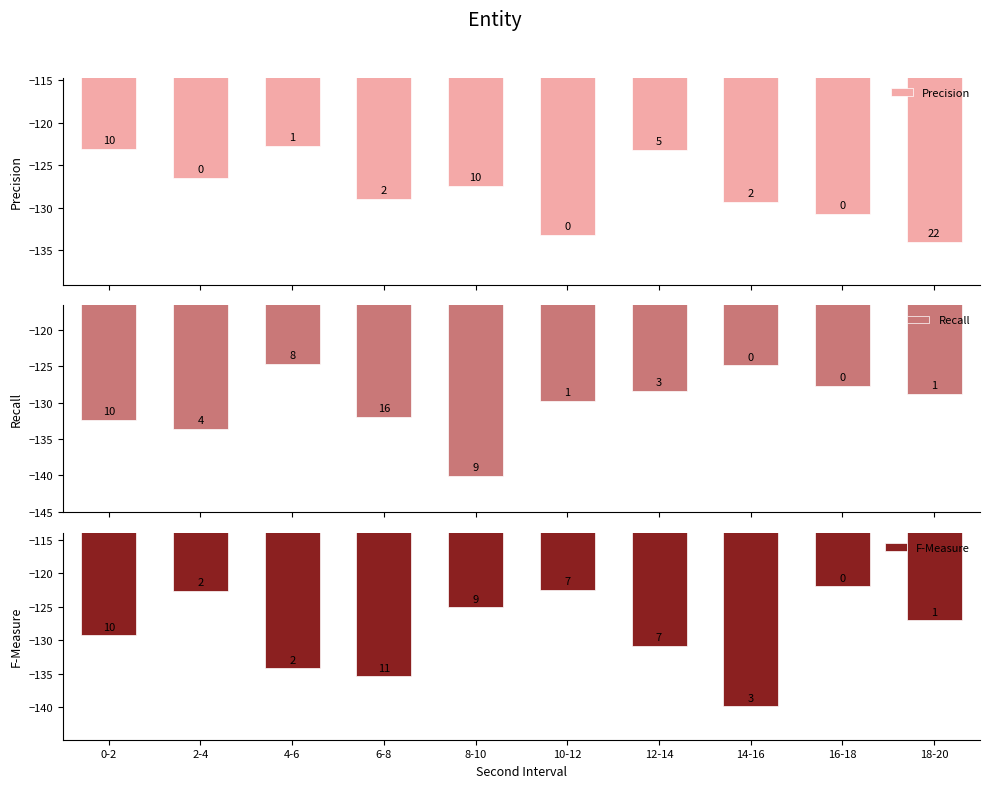

Which series changed the most between 0-2 and 16-18?

Precision